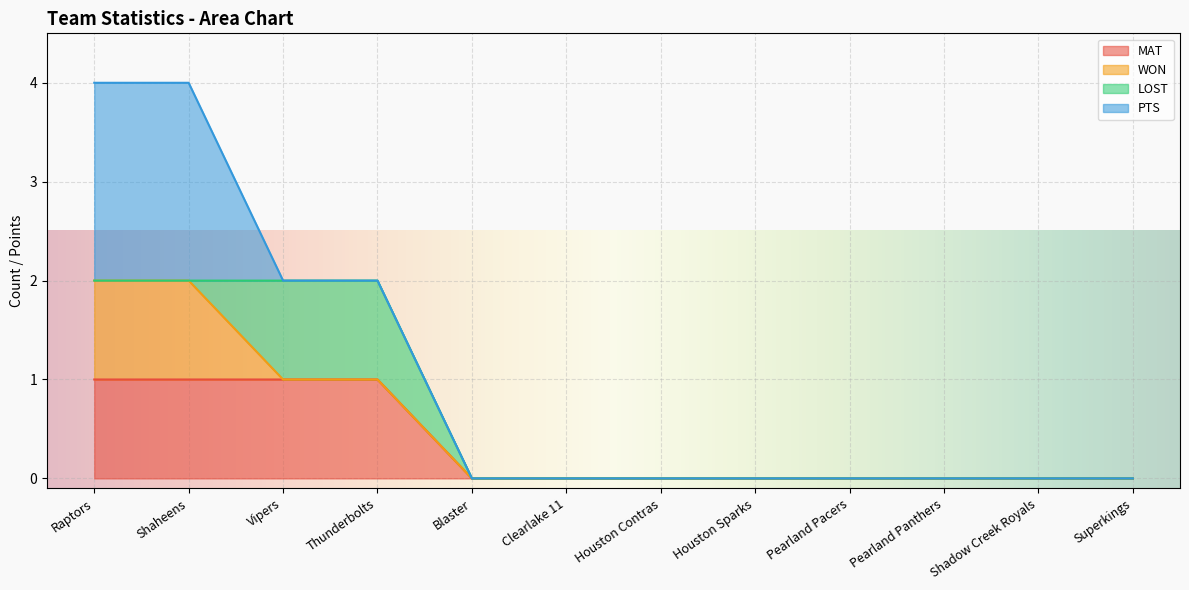

True or false: LOST and MAT intersect in this chart.

False